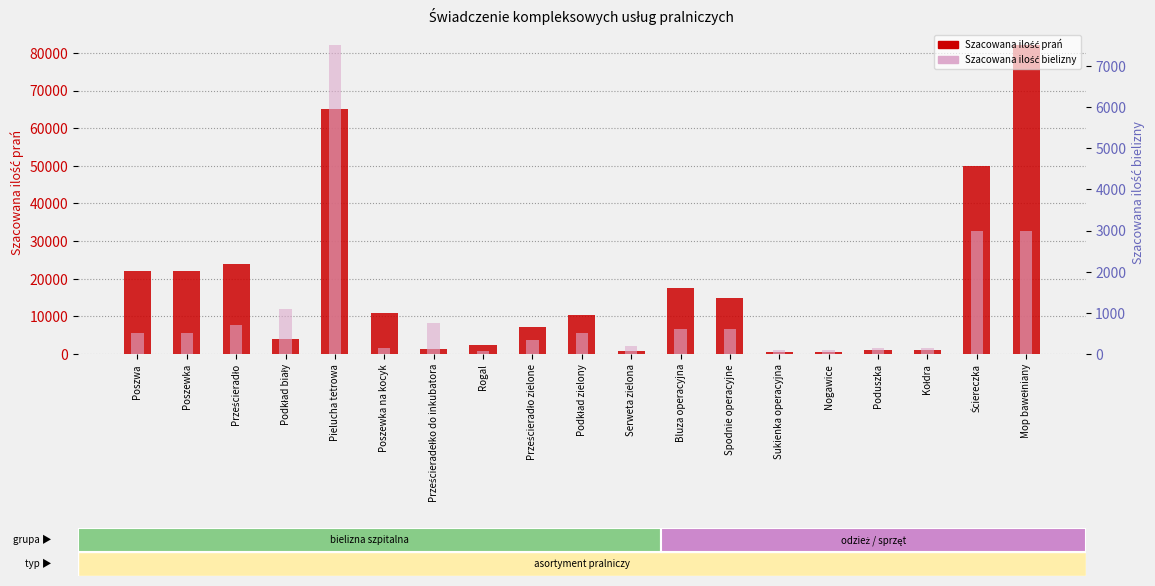

What is the label of the 17th bar from the left?

Kołdra